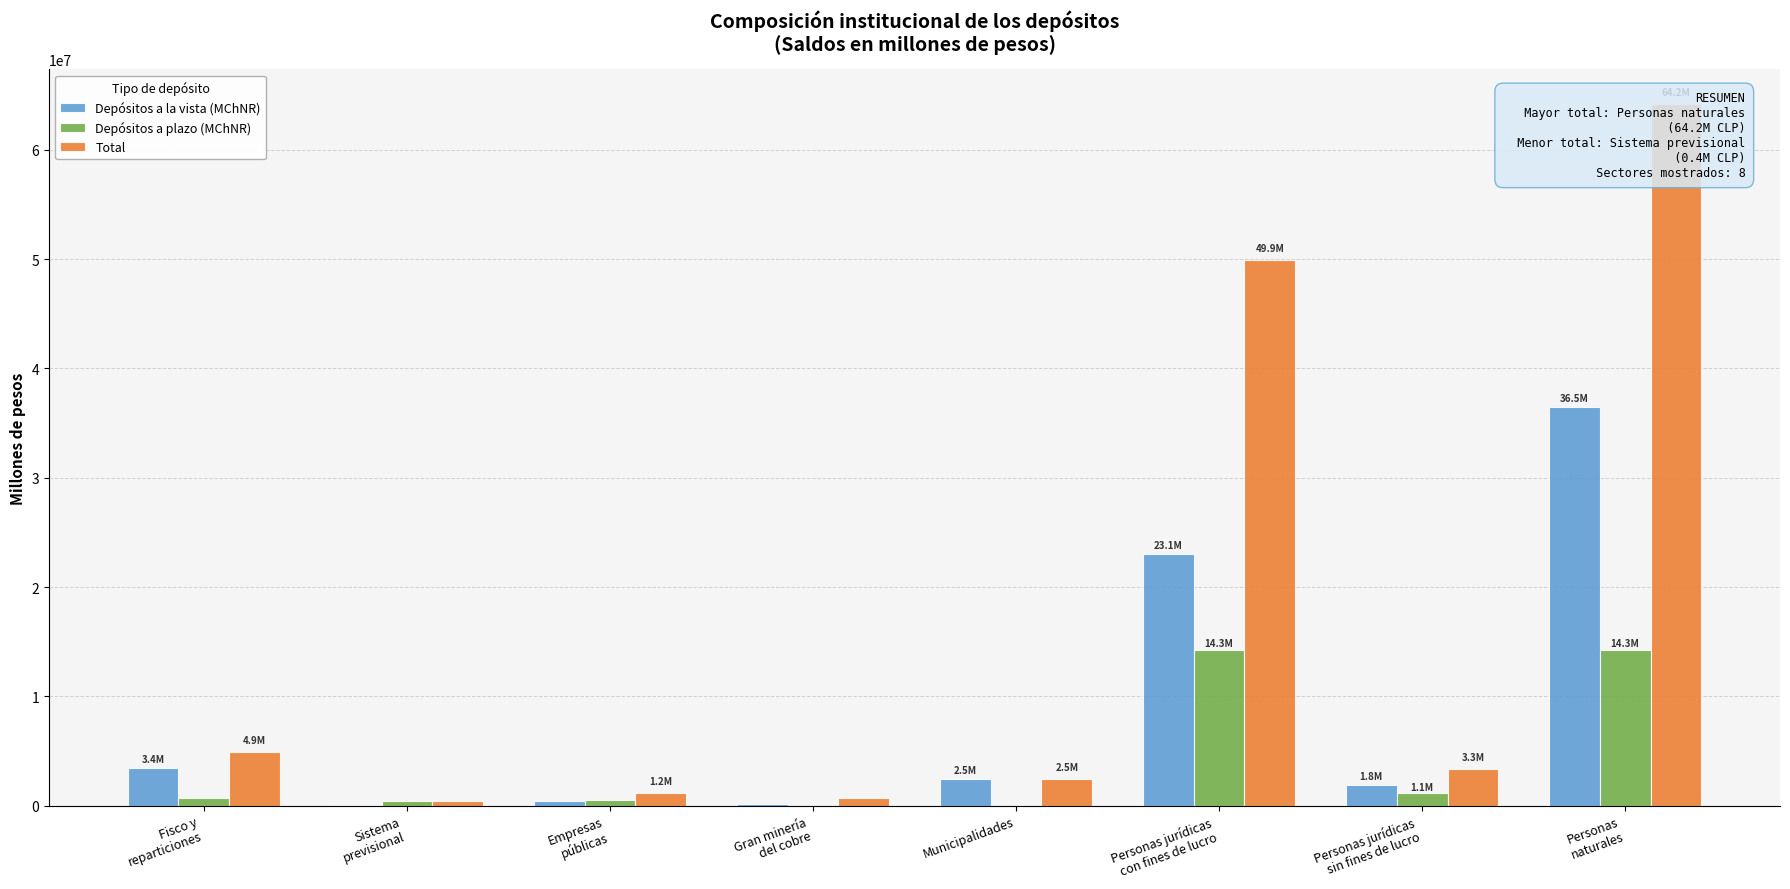

Reading left to right, what are all the values shown in this chart?

Depósitos a la vista (MChNR): Fisco y
reparticiones=3438164.6	Sistema
previsional=56647.4	Empresas
públicas=391612.8	Gran minería
del cobre=118667.0	Municipalidades=2455031.4	Personas jurídicas
con fines de lucro=23051817.2	Personas jurídicas
sin fines de lucro=1844855.2	Personas
naturales=36464387.3
Depósitos a plazo (MChNR): Fisco y
reparticiones=659147.4	Sistema
previsional=380072.2	Empresas
públicas=524036.6	Gran minería
del cobre=503.2	Municipalidades=4260.1	Personas jurídicas
con fines de lucro=14251854.2	Personas jurídicas
sin fines de lucro=1112978.6	Personas
naturales=14261609.8
Total: Fisco y
reparticiones=4935125.8	Sistema
previsional=436828.3	Empresas
públicas=1153408.2	Gran minería
del cobre=702648.6	Municipalidades=2462491.0	Personas jurídicas
con fines de lucro=49947084.2	Personas jurídicas
sin fines de lucro=3322937.1	Personas
naturales=64167371.3